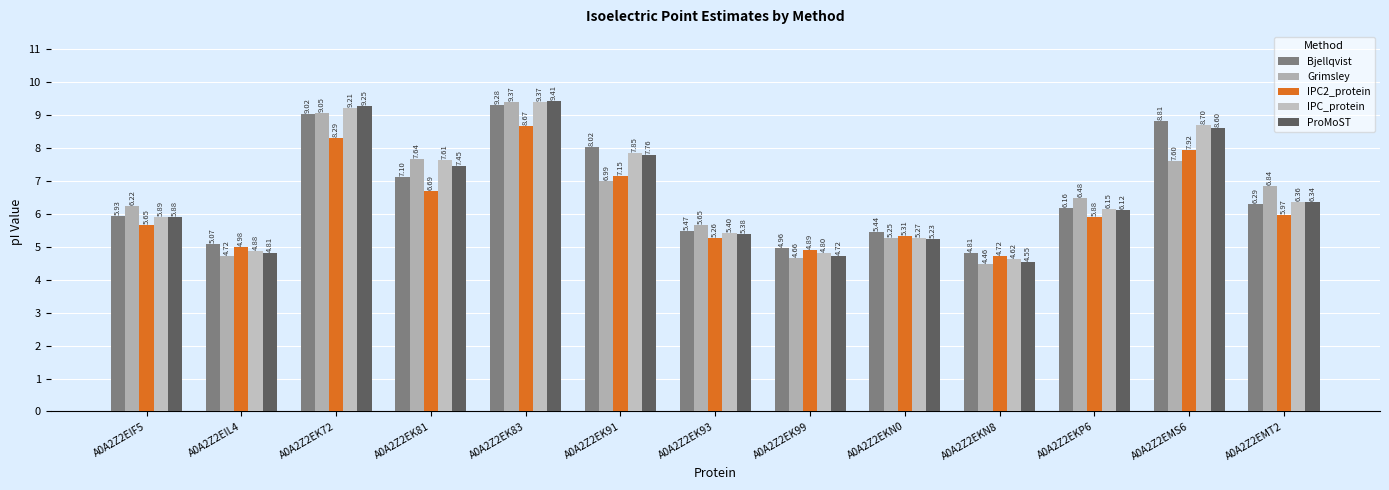

What is the spread (max minus min) of values at A0A2Z2EKN8?

0.4